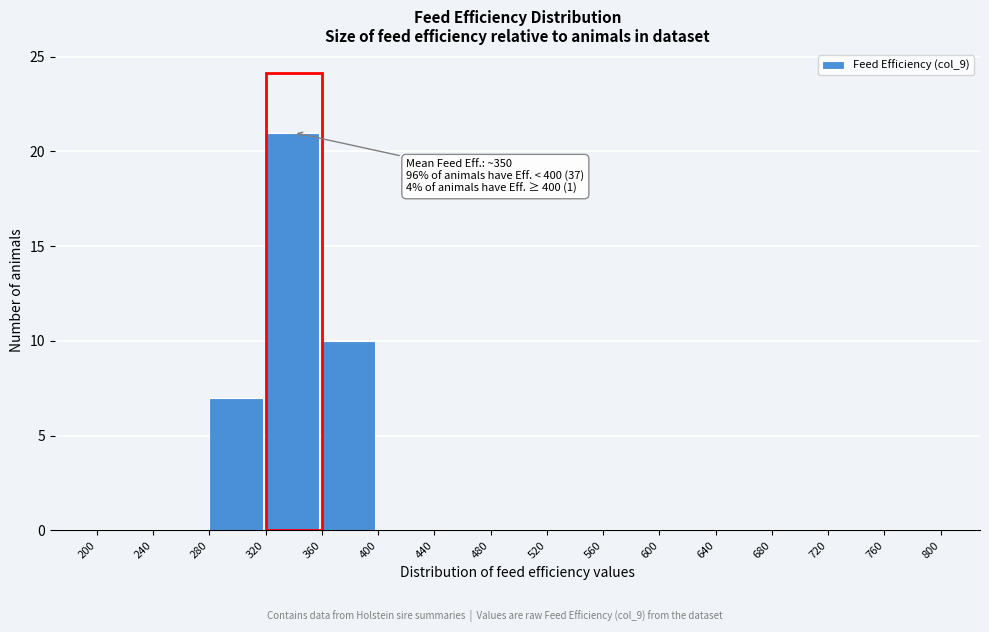

Which range on the x-axis has the tallest bar?

320 to 360